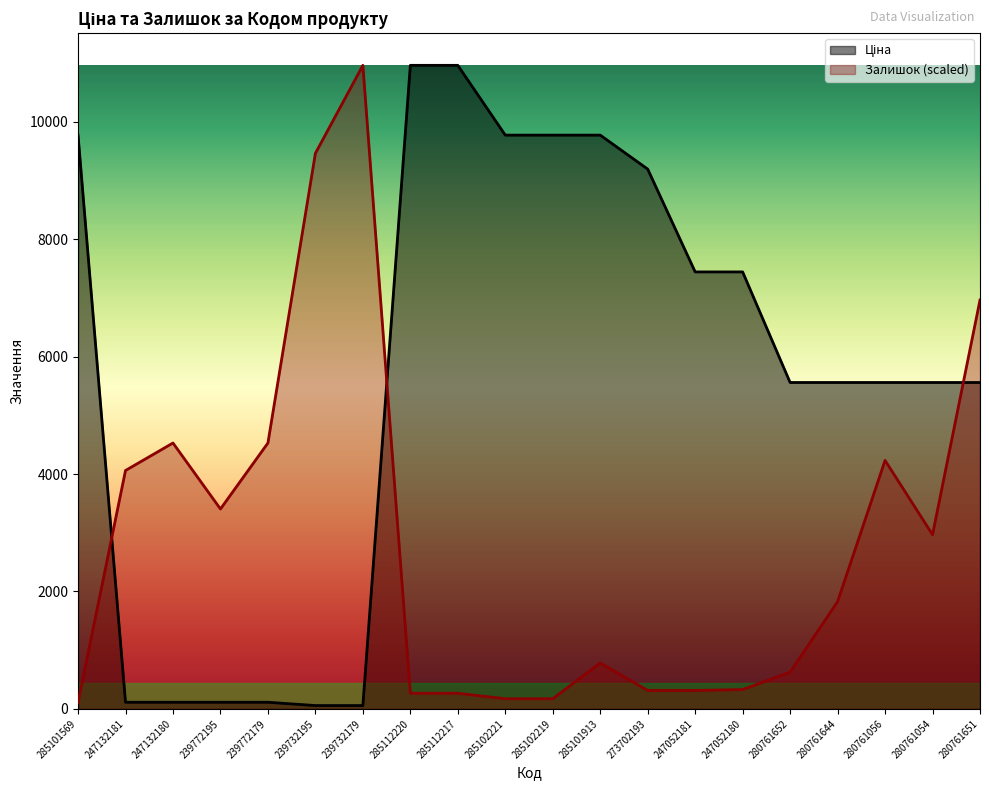

How many data points does each series have?

20